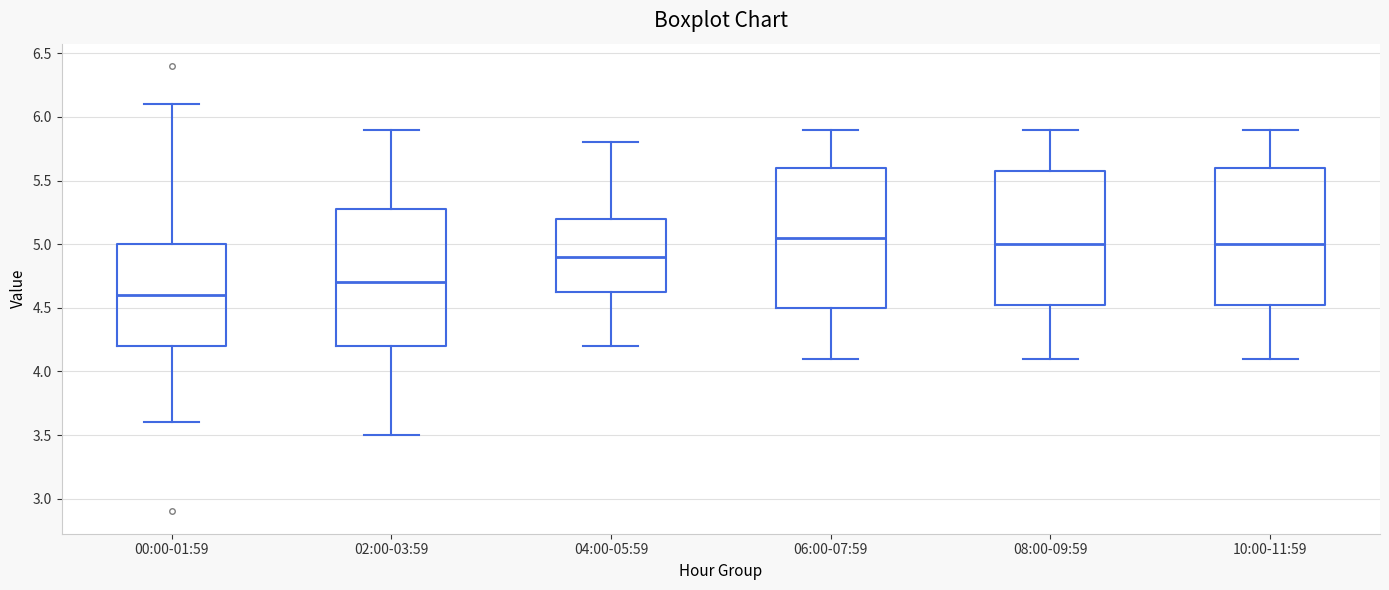

Where is the upper edge of the box for 04:00-05:59 on the y-axis? The values are not printed on the chart, so give them approximately, as read against the axis.

5.20